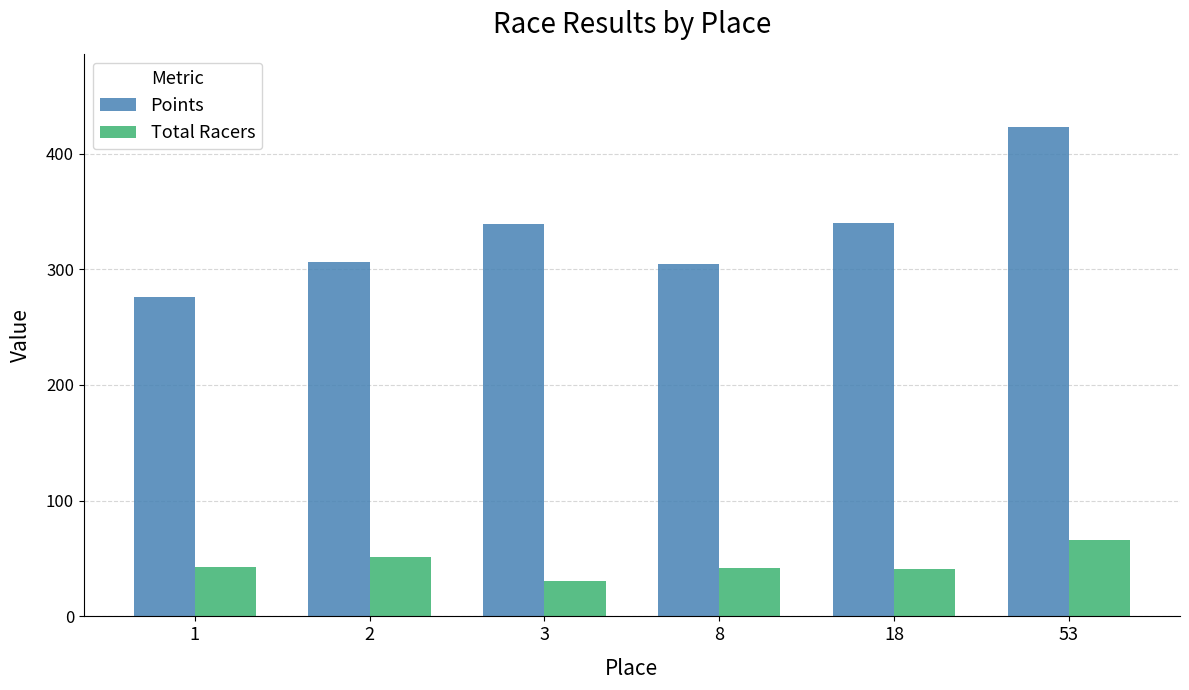

What is the lowest value of the Total Racers series?

31.0